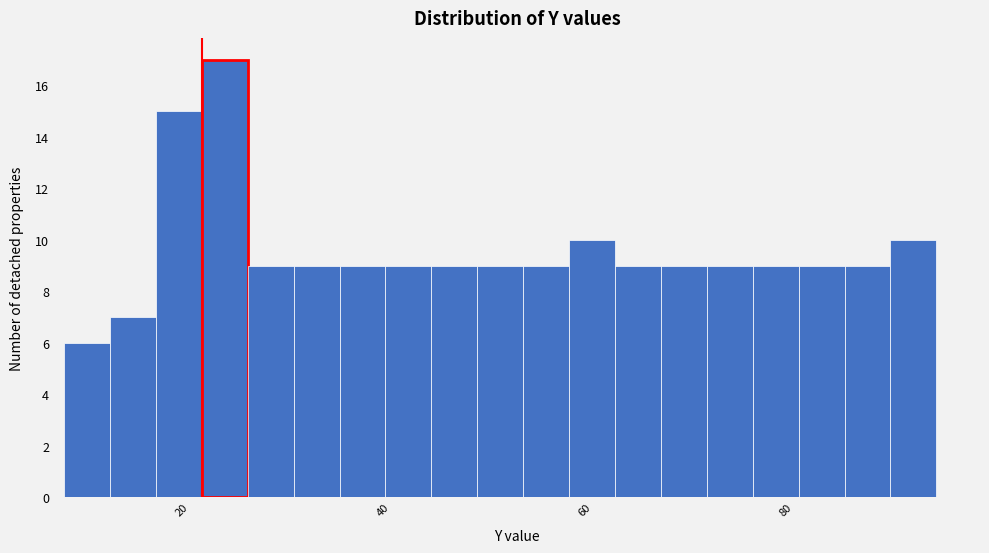

Around what value on the x-axis is the tallest bar? Give the approximate position of its centre, as read against the axis.

24